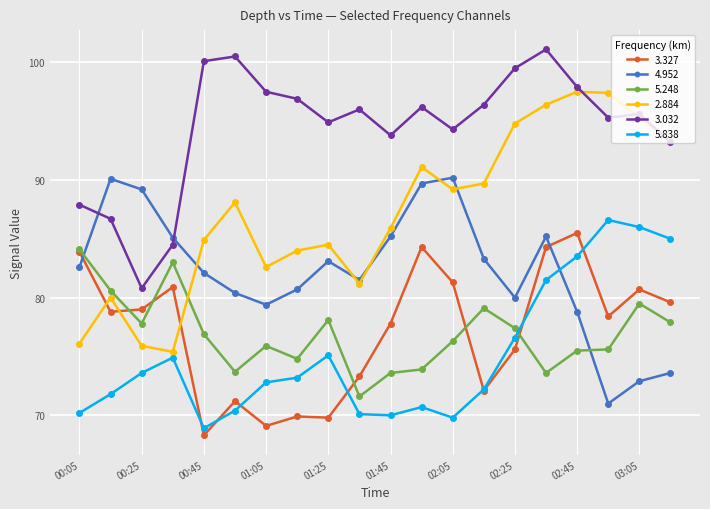

What is the average value of the 3.032 series?

94.5